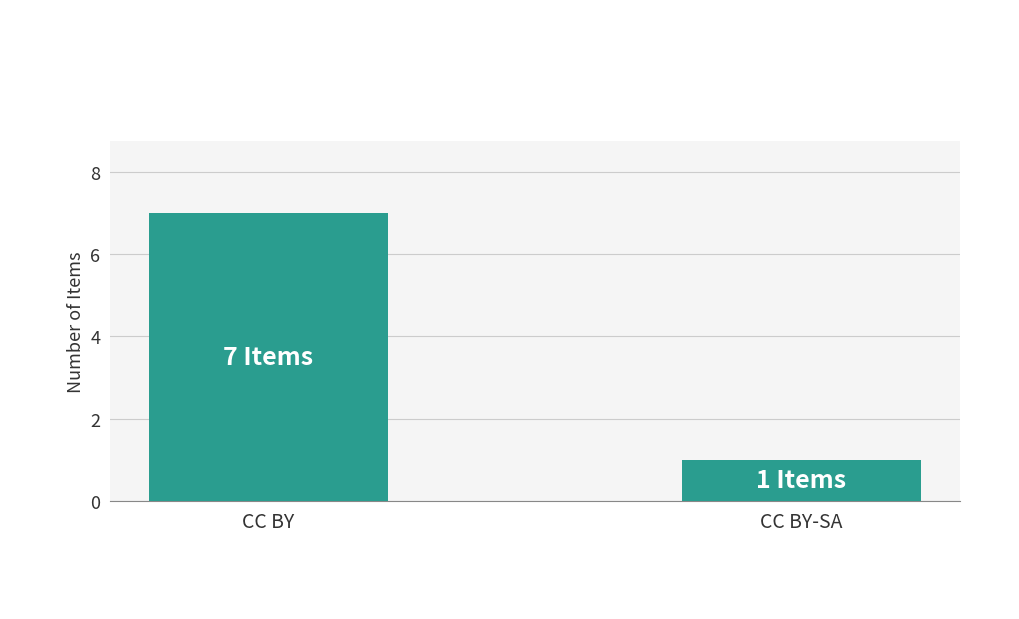

What is the difference between the maximum and minimum values?

6